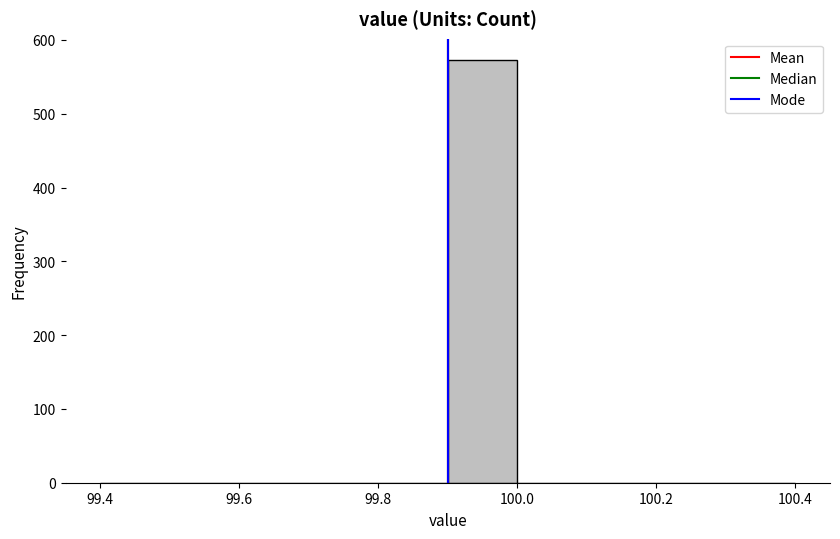

What is the height of the bar covering 99.9 to 100.0 on the x-axis? The values are not printed on the chart, so give them approximately, as read against the axis.

570